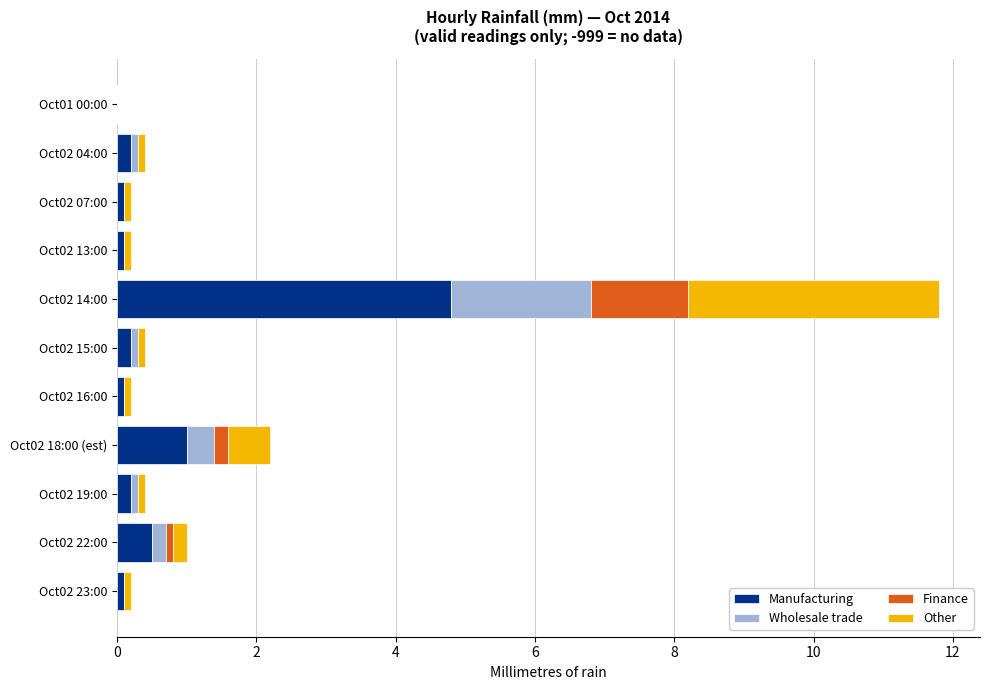

How many data points does each series have?

11